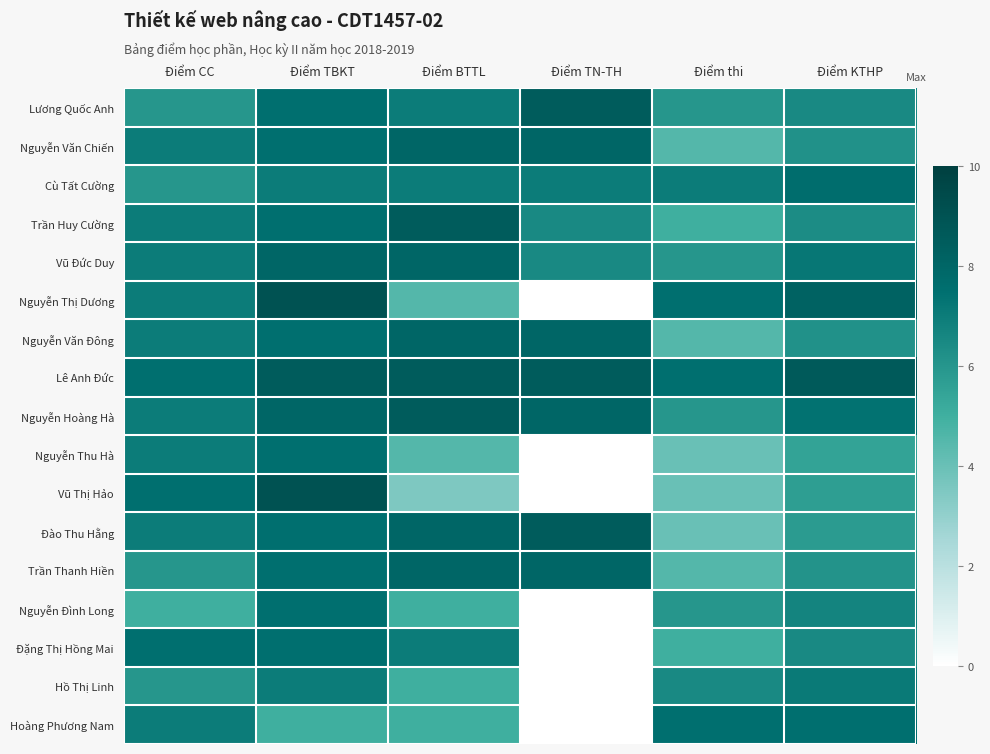

List the series in order of their peak value, highest first.

Nguyễn Thị Dương, Vũ Thị Hảo, Lê Anh Đức, Lương Quốc Anh, Trần Huy Cường, Nguyễn Hoàng Hà, Đào Thu Hằng, Nguyễn Văn Chiến, Vũ Đức Duy, Nguyễn Văn Đông, Trần Thanh Hiền, Cù Tất Cường, Nguyễn Thu Hà, Nguyễn Đình Long, Đặng Thị Hồng Mai, Hoàng Phương Nam, Hồ Thị Linh